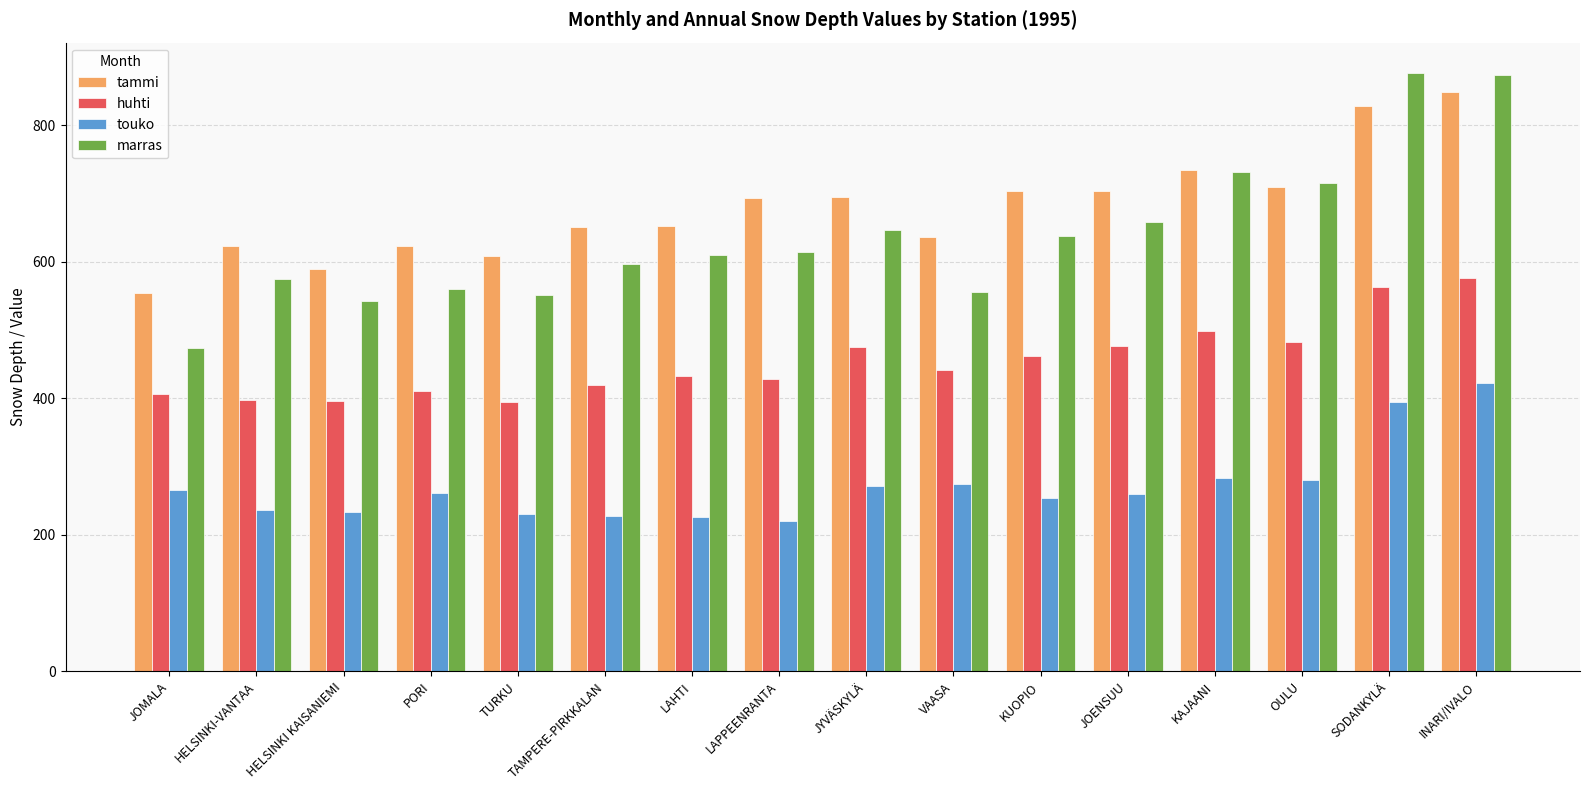

How many bars are there in total?

64